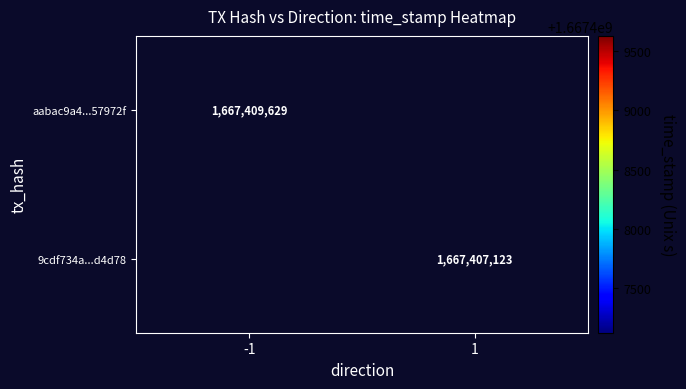

The aabac9a4...57972f series shows 1667409629 at -1. True or false?

True